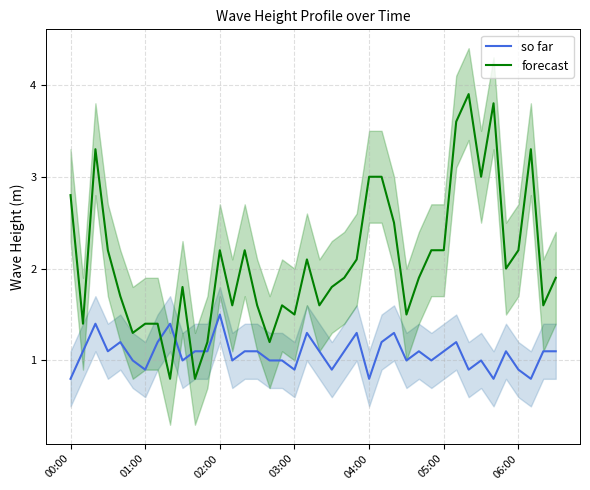

How many values in the so far series are below 1?

9